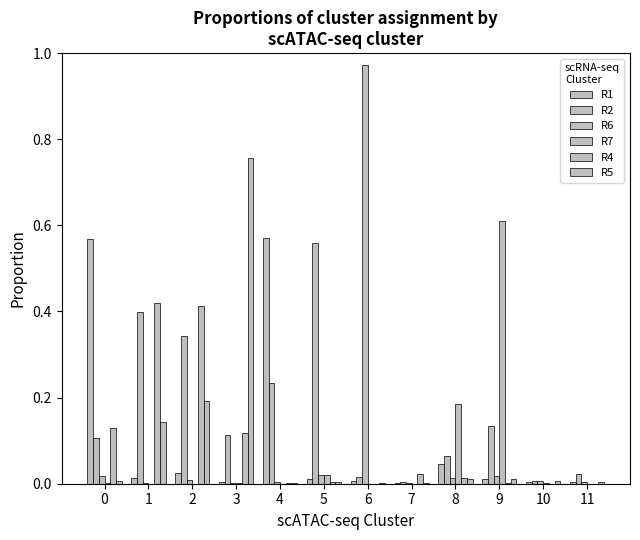

What is the greatest value displayed?

1.0